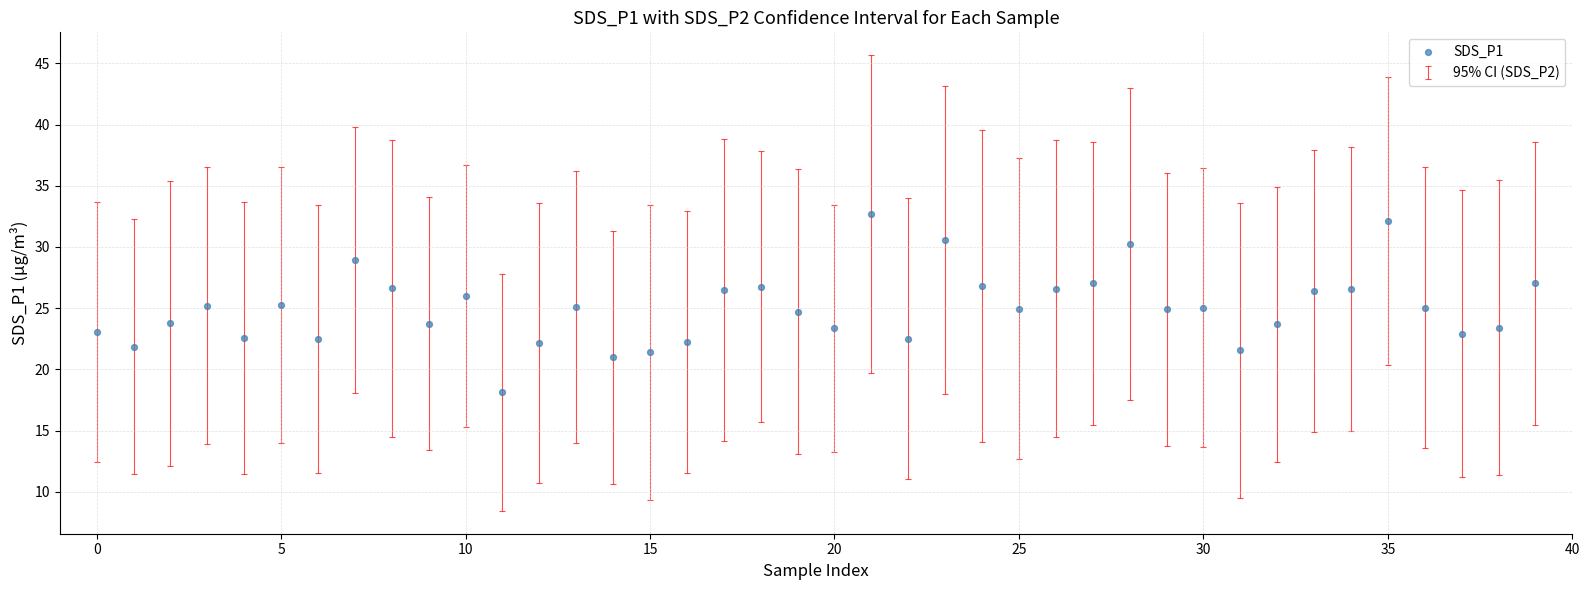

What is the range of Y values (max minus min)?

14.6